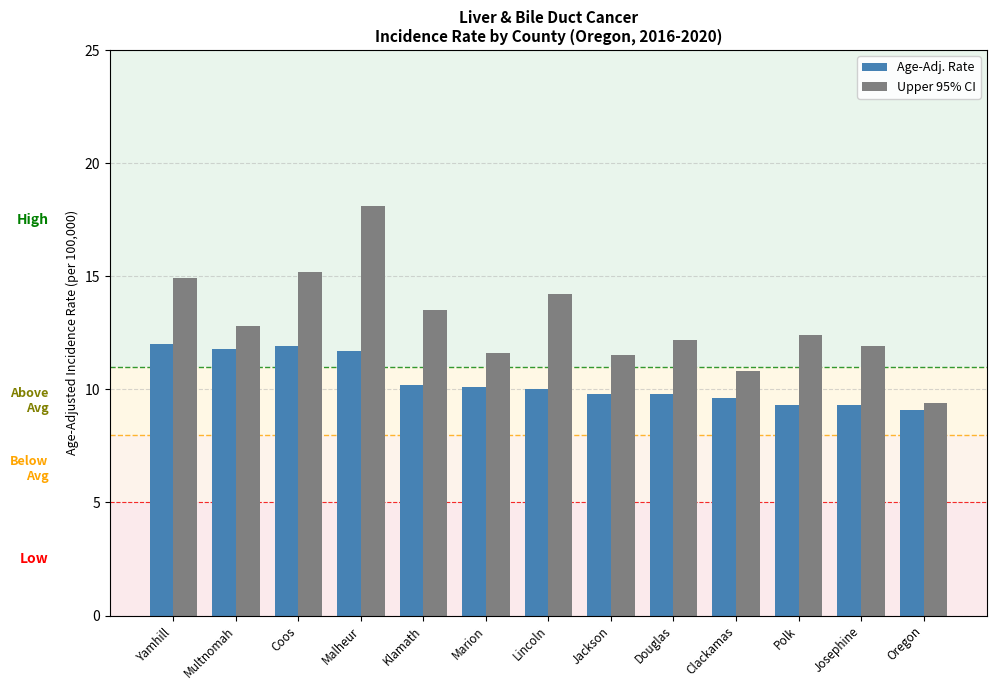

How many bars are there in total?

26